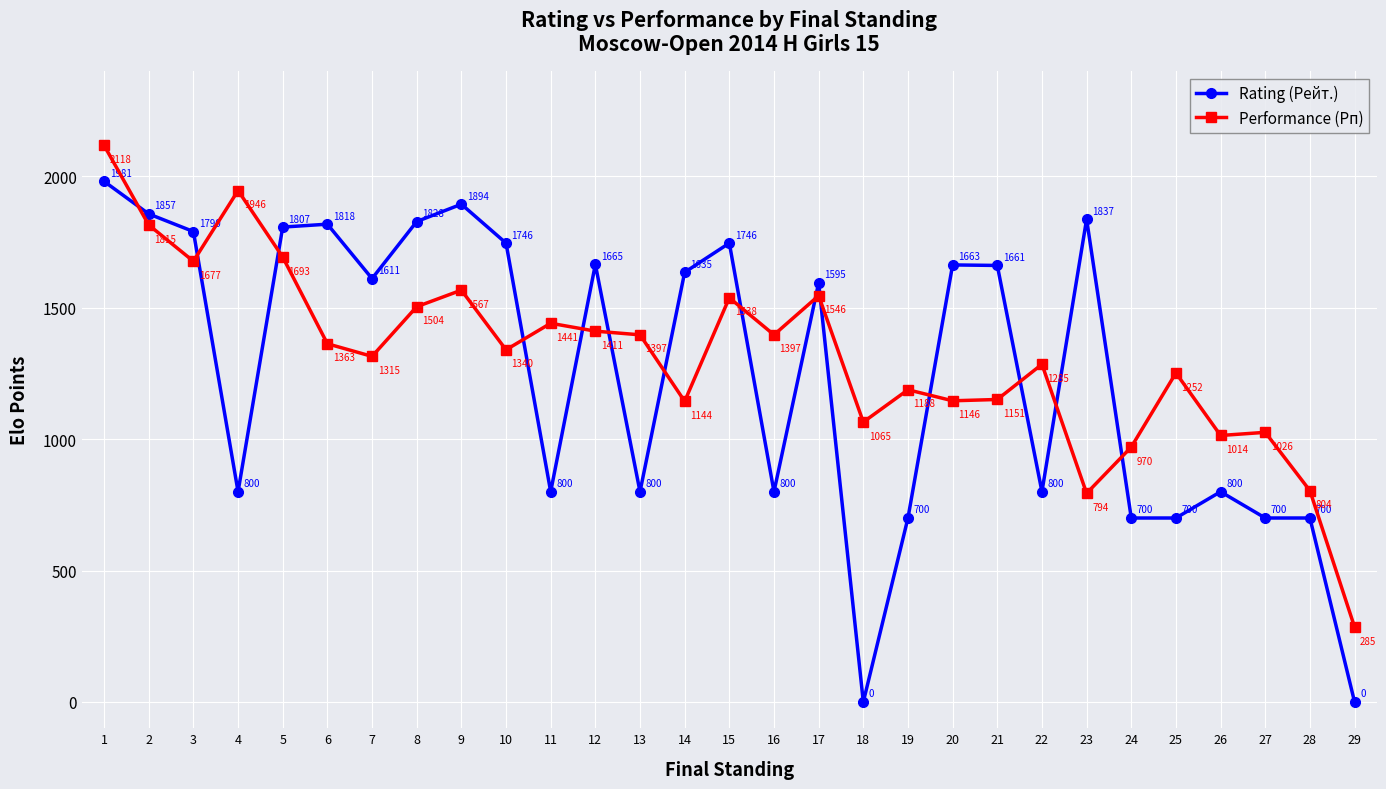

Rank the series at 15 from lowest to highest value.

Performance (Рп), Rating (Рейт.)